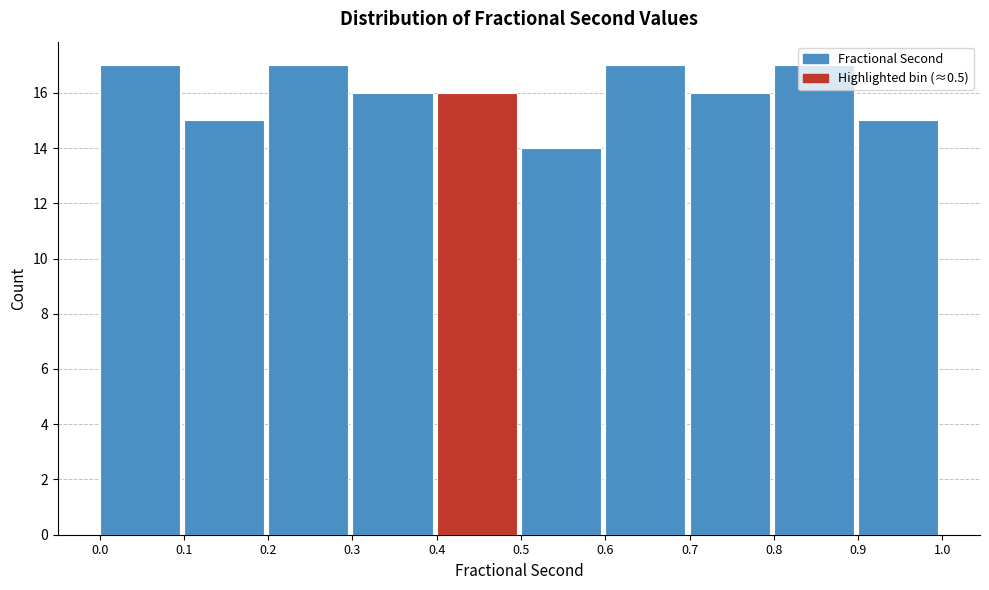

Reading left to right, list every bar in this chart as the range it spans on the x-axis followed by its height. The values are not printed on the chart, so give them approximately, as read against the axis.

0.0 to 0.1: 17
0.1 to 0.2: 15
0.2 to 0.3: 17
0.3 to 0.4: 16
0.4 to 0.5: 16
0.5 to 0.6: 14
0.6 to 0.7: 17
0.7 to 0.8: 16
0.8 to 0.9: 17
0.9 to 1.0: 15